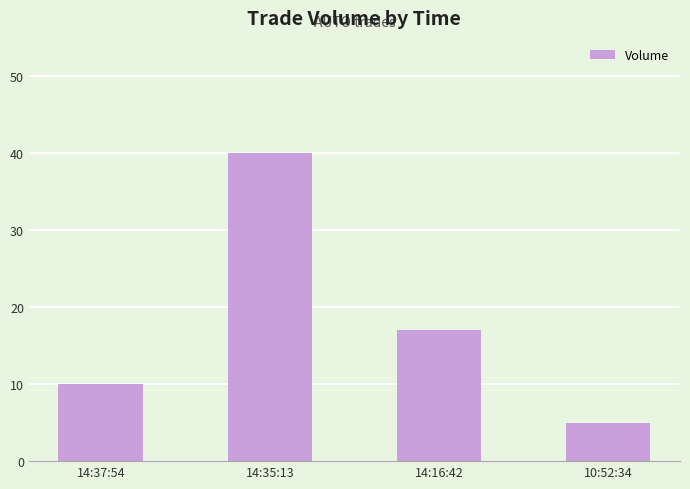

What position from the left is 14:35:13?

2